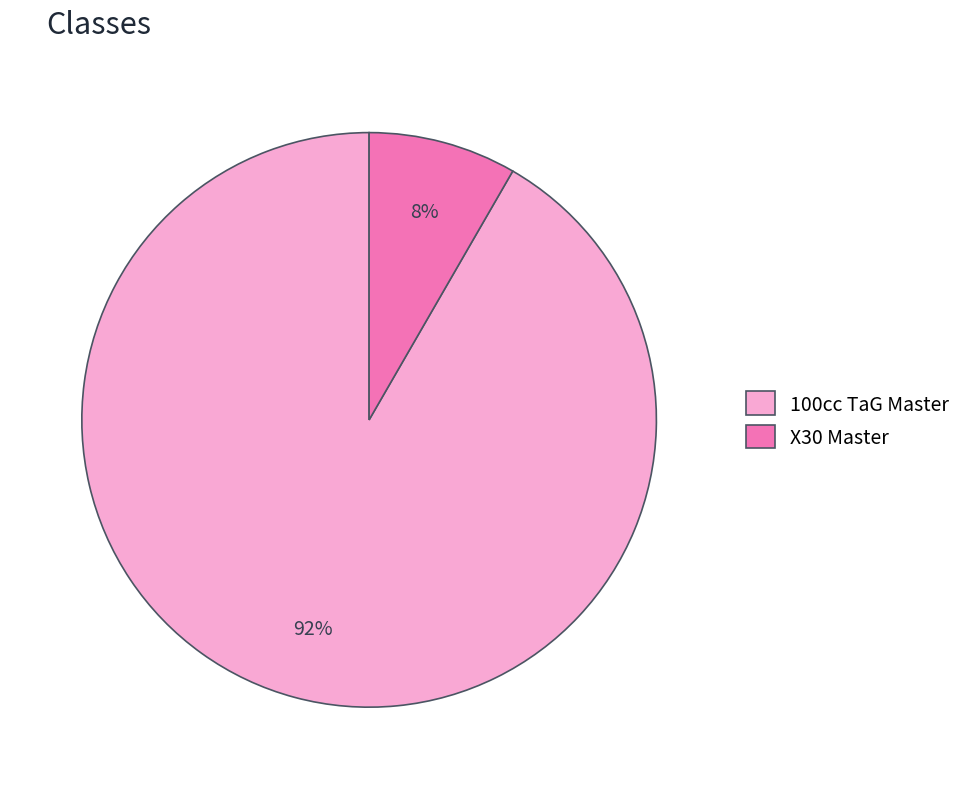

To the nearest percent, what is the combined percentage of X30 Master and 100cc TaG Master?

100%